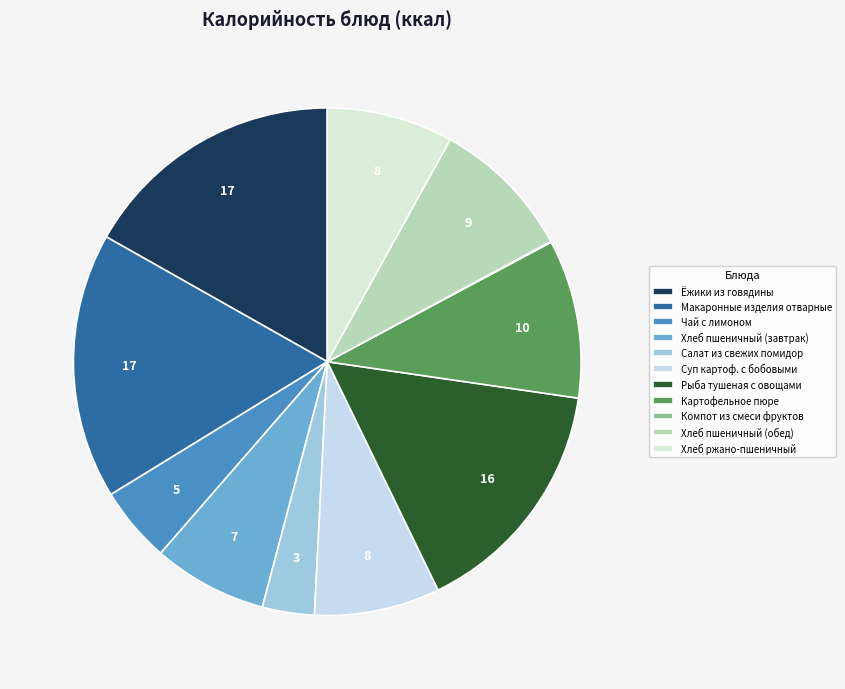

True or false: Макаронные изделия отварные accounts for 3% of the total.

False